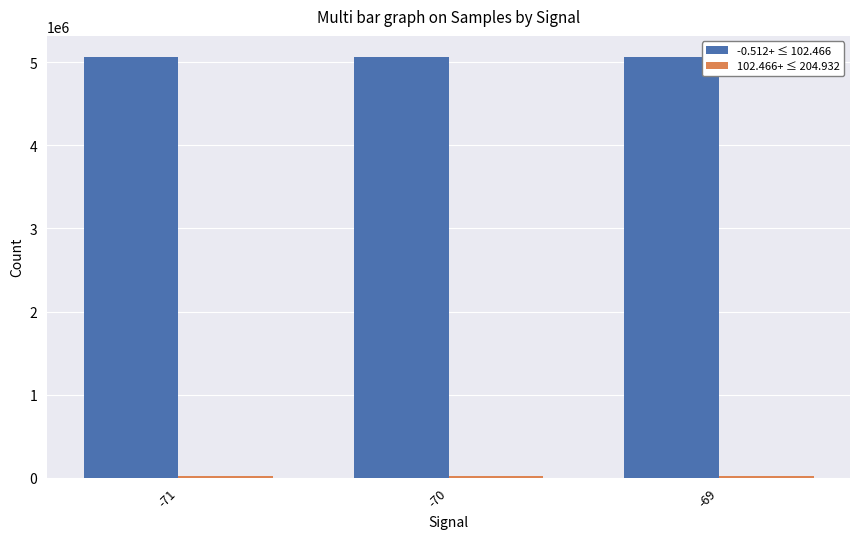

How many distinct data groups are displayed?

2